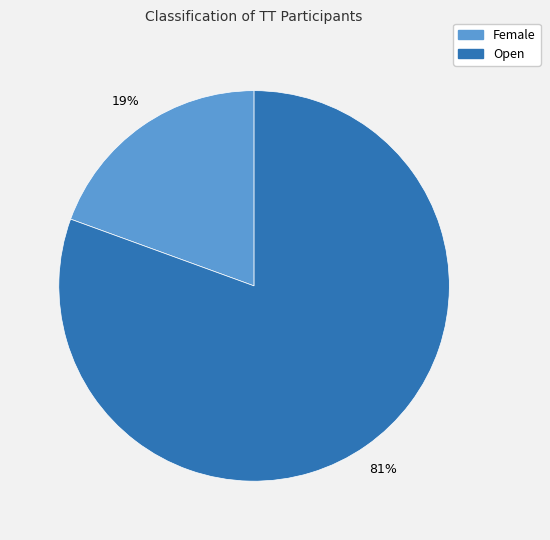

Rank the categories by value from highest to lowest.

Open, Female